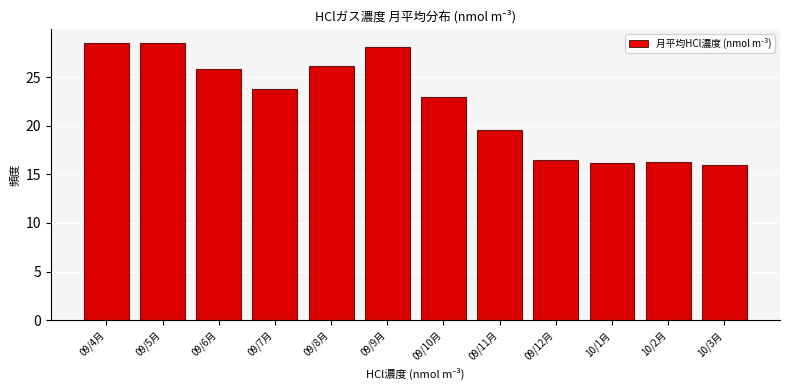

Reading left to right, what are all the values shown in this chart?

28.5	28.5	25.8	23.8	26.1	28.1	23.0	19.6	16.5	16.1	16.3	16.0